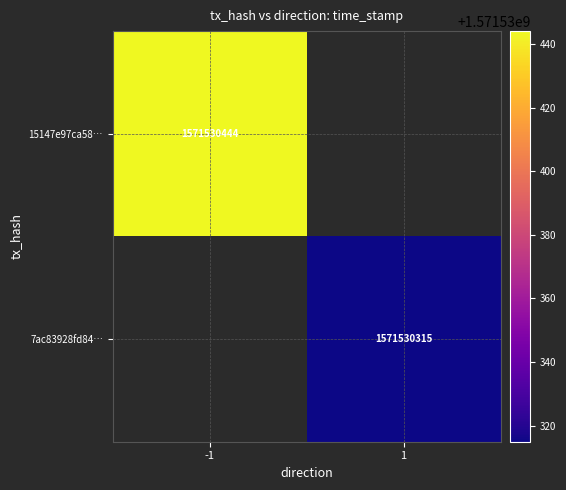

What is the maximum value shown in the chart?

1571530444